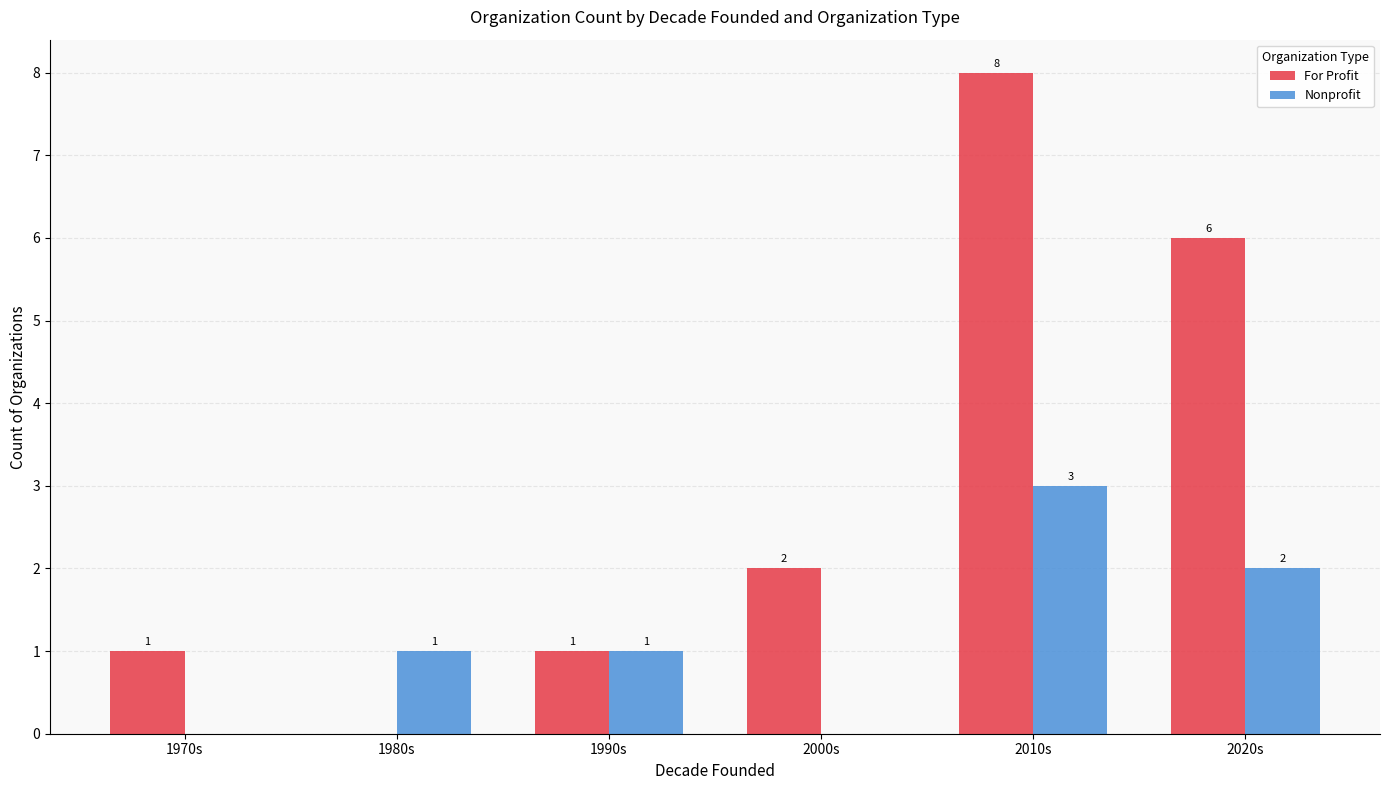

Reading left to right, list all the values displayed in this chart.

For Profit: 1970s=1	1980s=0	1990s=1	2000s=2	2010s=8	2020s=6
Nonprofit: 1970s=0	1980s=1	1990s=1	2000s=0	2010s=3	2020s=2